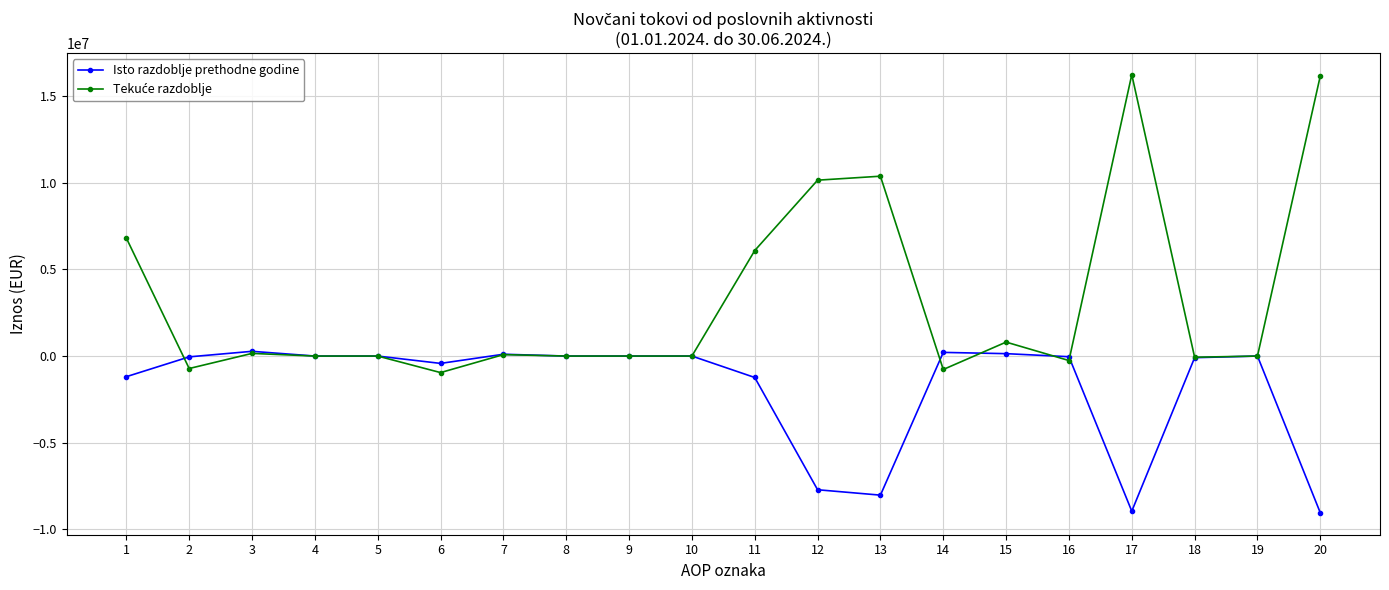

True or false: Isto razdoblje prethodne godine has more than 1 interior local peaks.

True